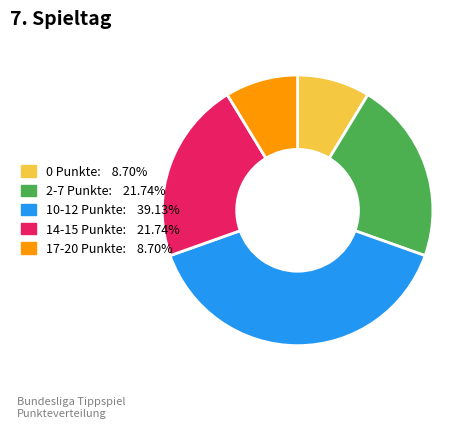

Does any single category account for the majority?

No